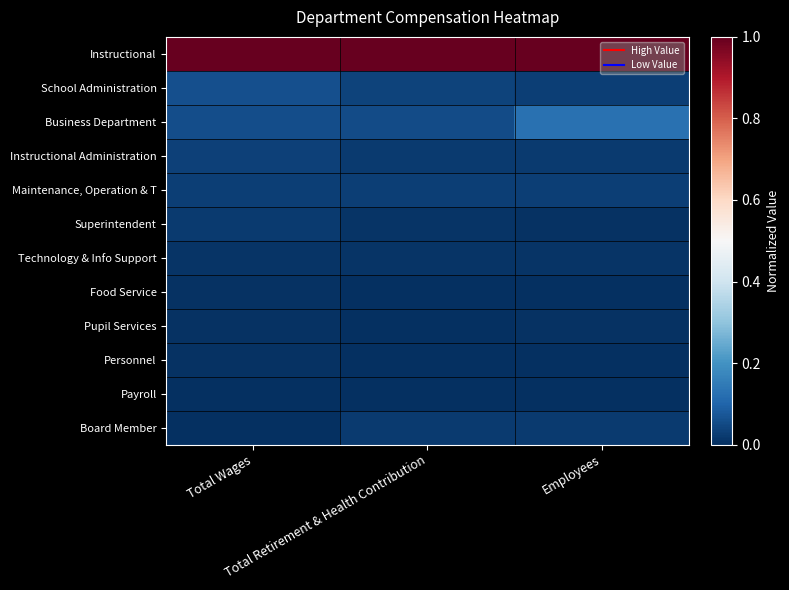

At how many categories does at least one series exceed 0?

3